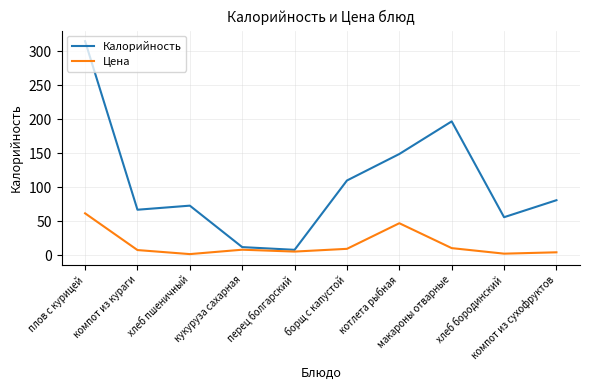

Which series has the largest total across all categories?

Калорийность